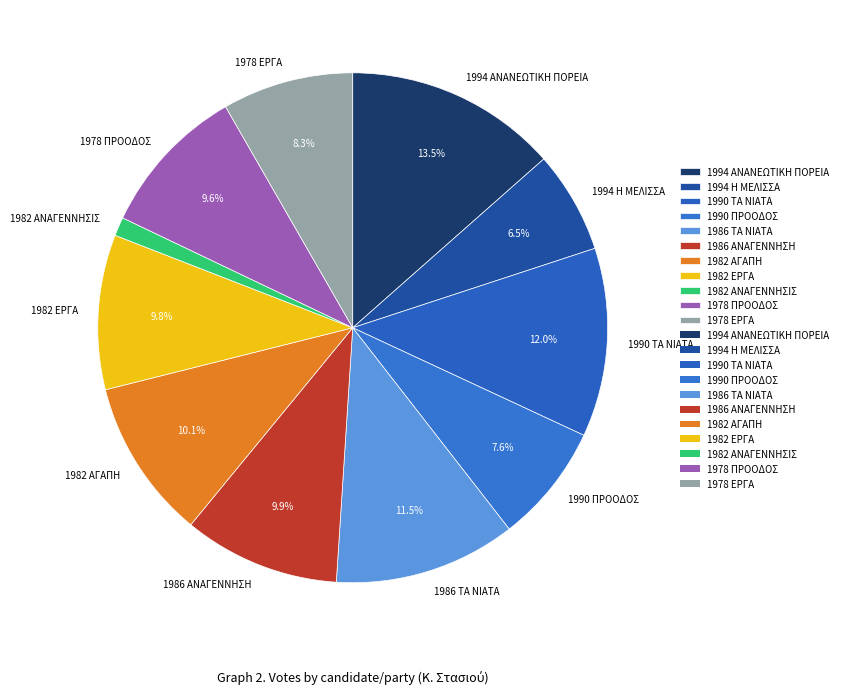

Which category has the smallest portion of the pie?

1982 ΑΝΑΓΕΝΝΗΣΙΣ